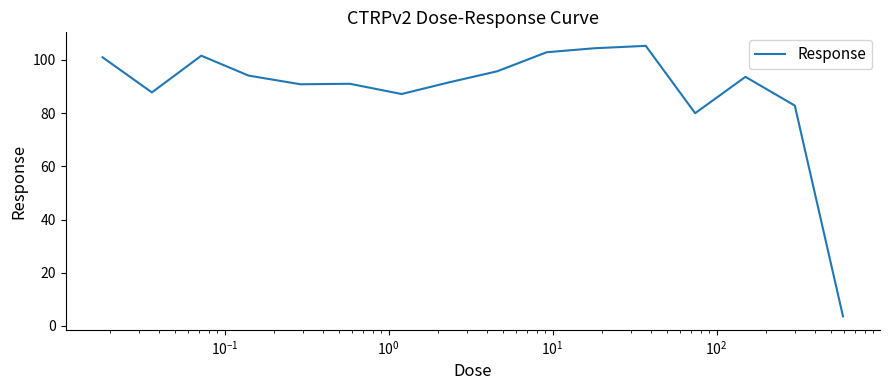

What is the smallest value displayed?

3.6